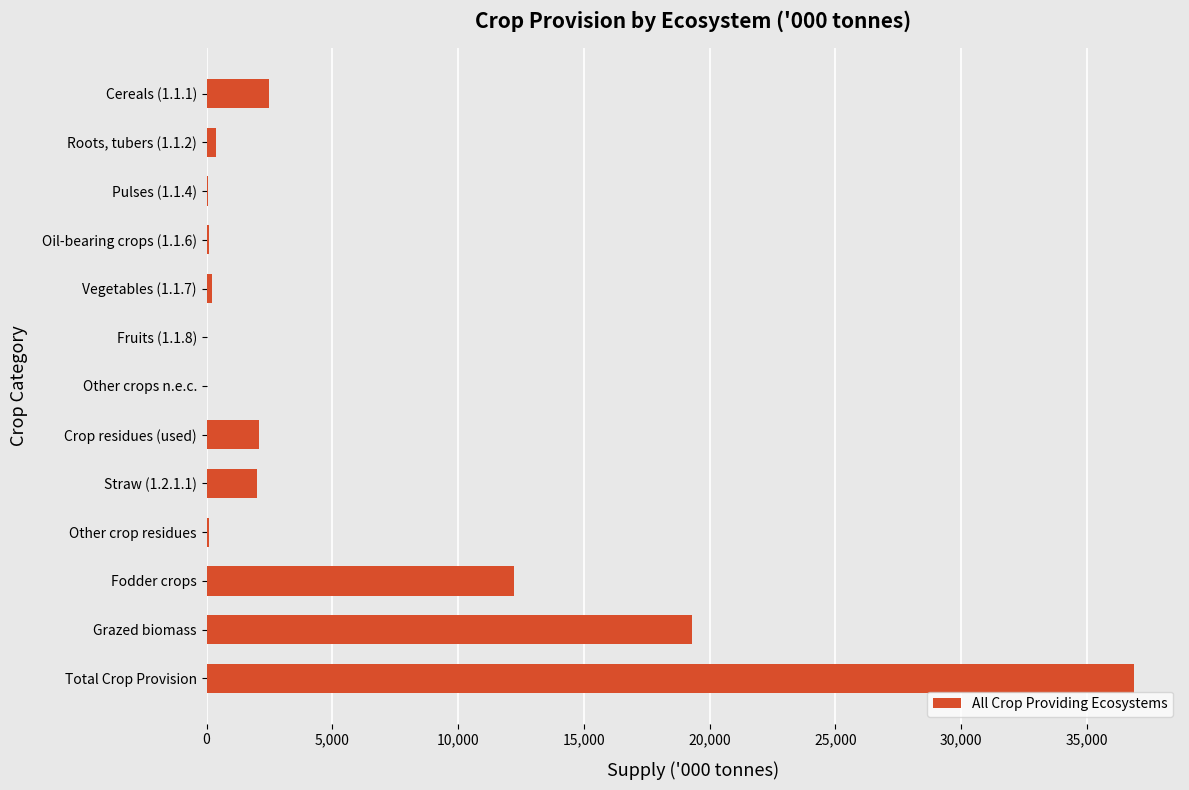

What is the approximate value at Crop residues (used)?

2092.1